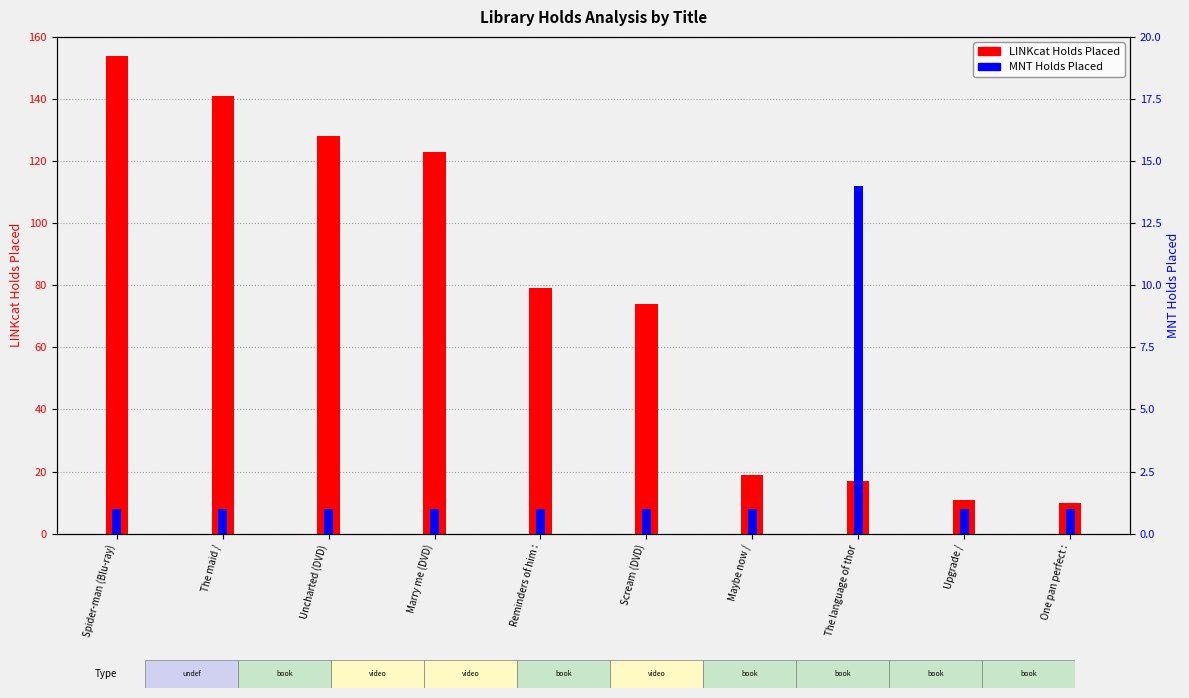

How many data points in LINKcat Holds Placed are less than 79?

5